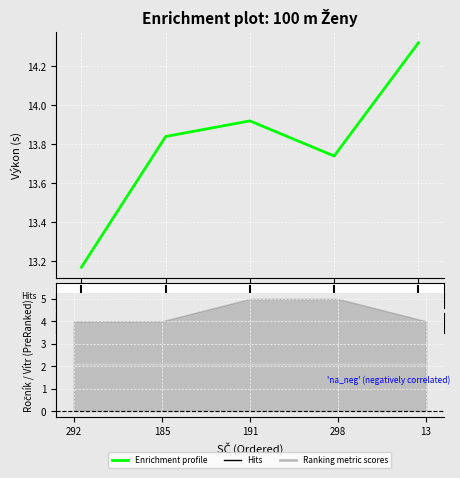

Is it true that the value at 298 is 18.5?

False